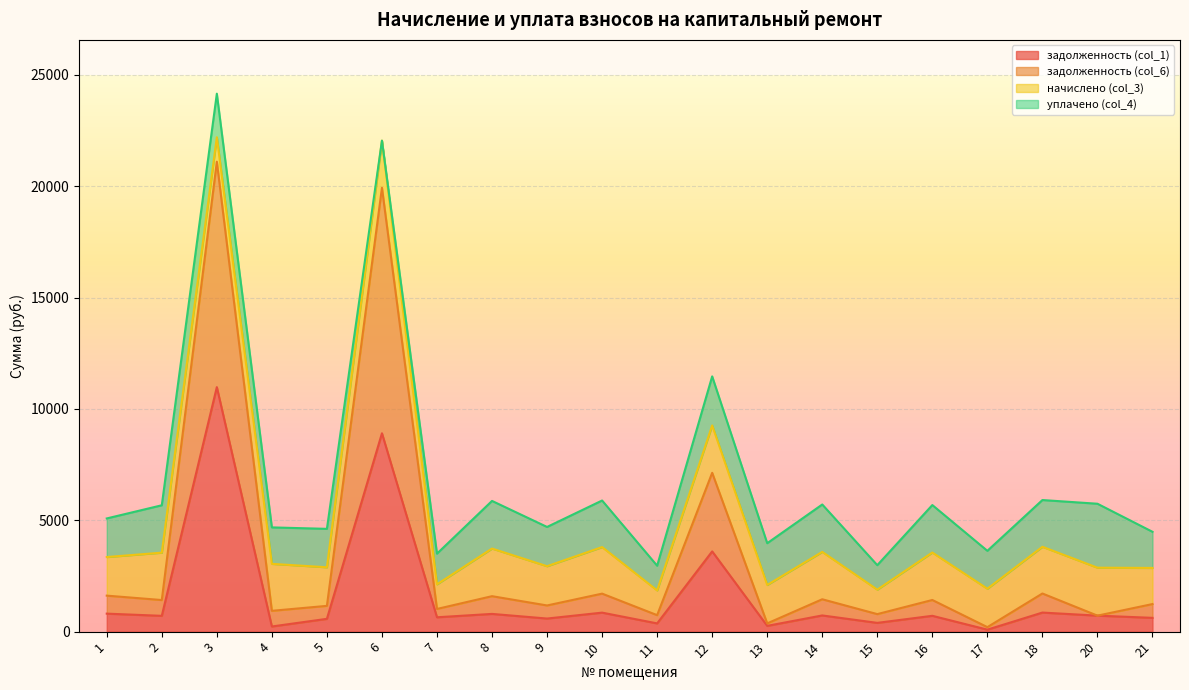

List the labels in order of задолженность (col_1) value, largest first.

3, 6, 12, 18, 10, 1, 8, 14, 20, 16, 2, 7, 21, 9, 5, 15, 11, 13, 4, 17